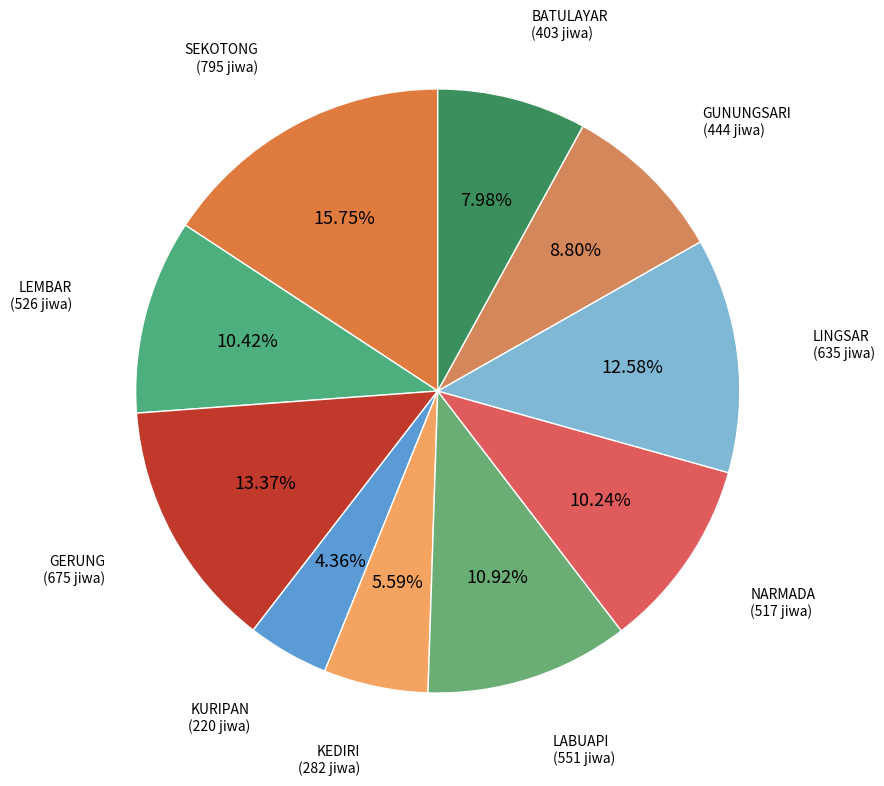

How many segments does this pie chart have?

10